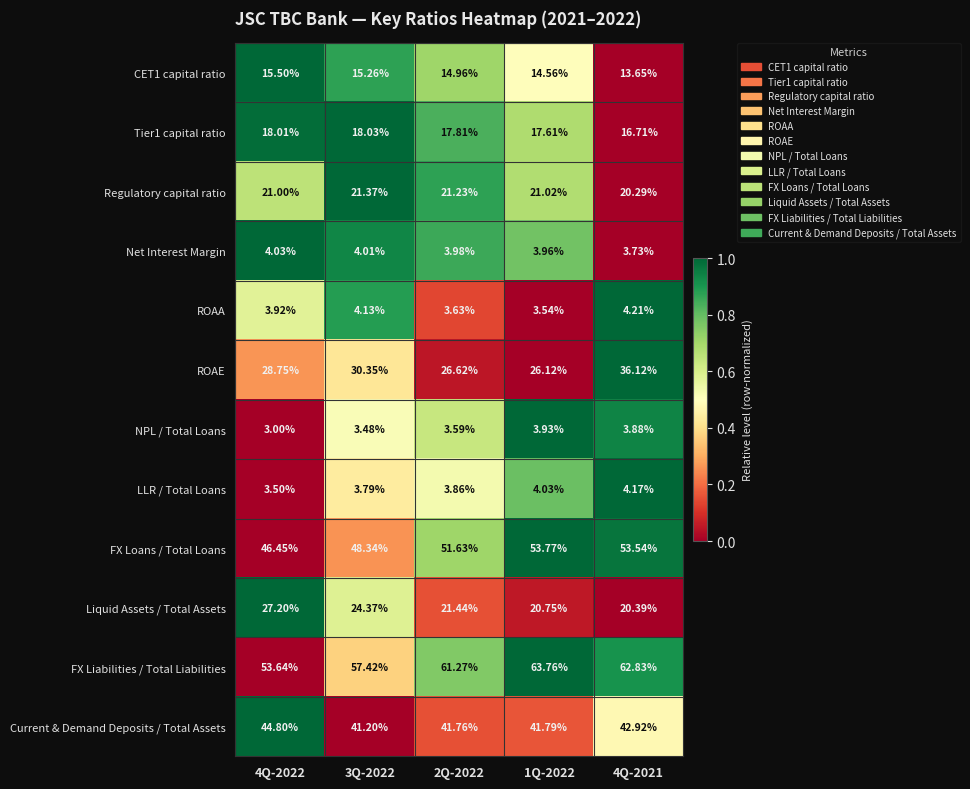

Is the value of CET1 capital ratio at 4Q-2021 greater than the value of FX Loans / Total Loans at 4Q-2021?

No